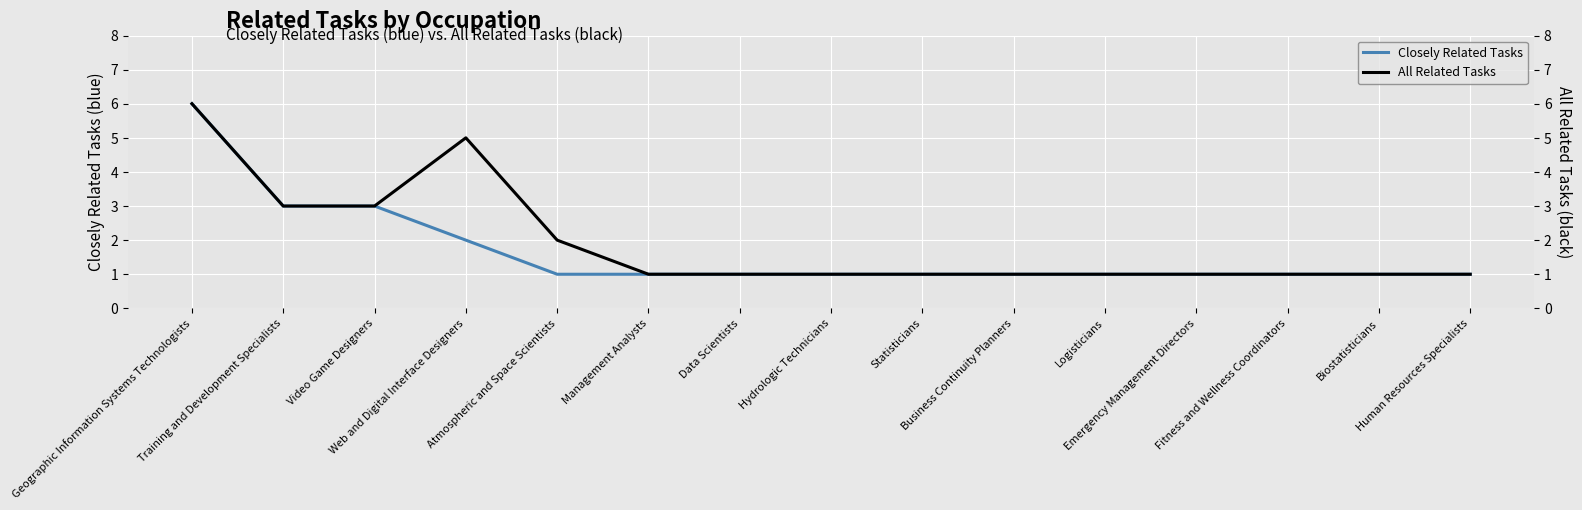

What is the difference between the second highest and minimum values in the All Related Tasks series?

4